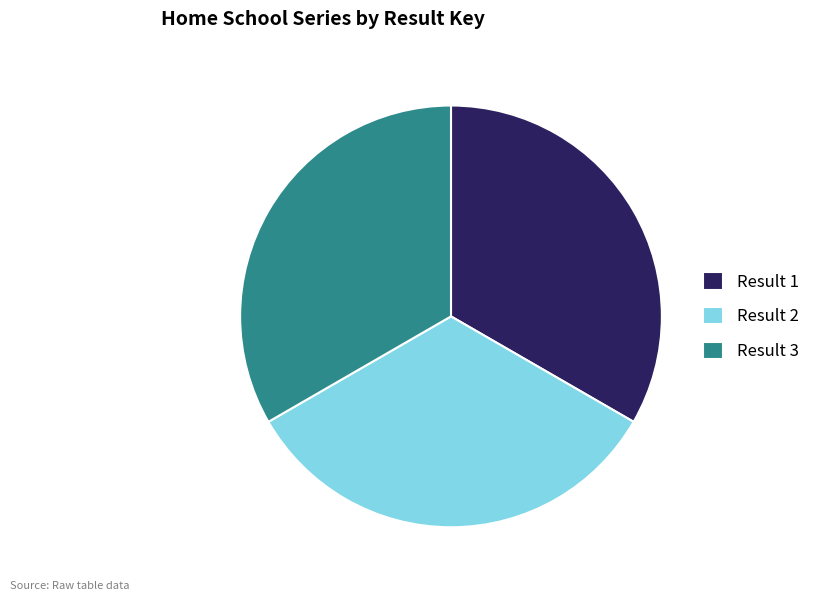

Combined, do Result 1 and Result 2 account for over 50%?

Yes